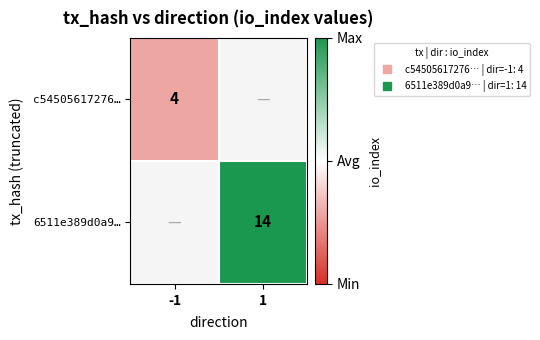

At which label does 6511e389d0a9… reach its minimum?

-1